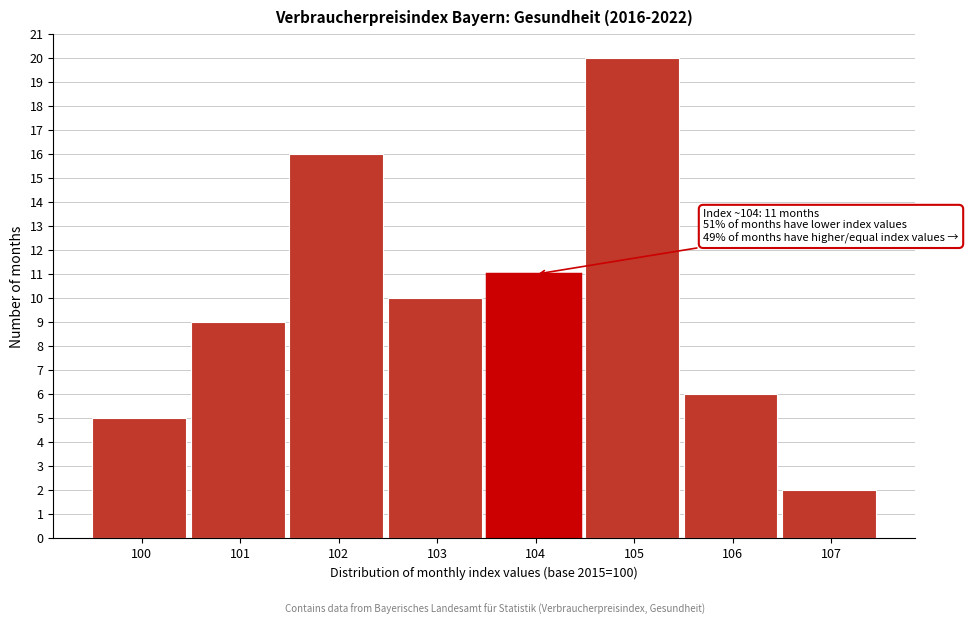

Reading left to right, what are all the values shown in this chart?

100=5	101=9	102=16	103=10	104=11	105=20	106=6	107=2